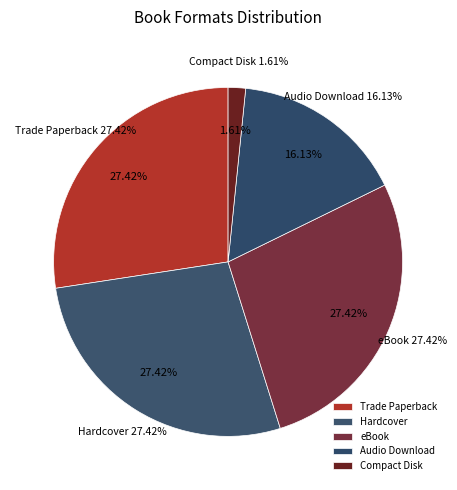

Does Audio Download represent more than half of the total?

No